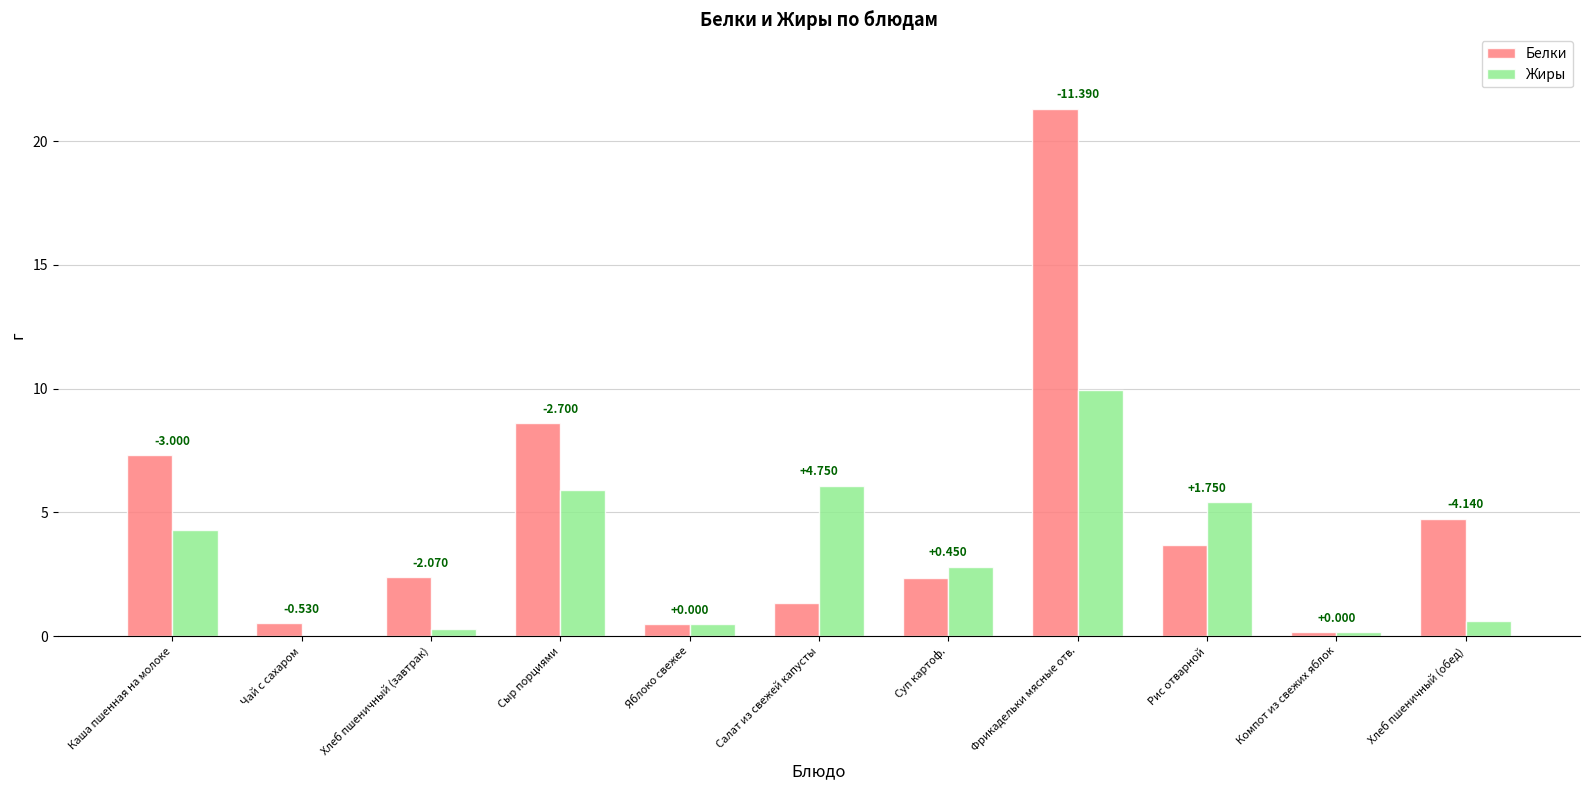

The value of Жиры at Хлеб пшеничный (обед) is 0.6. True or false?

True